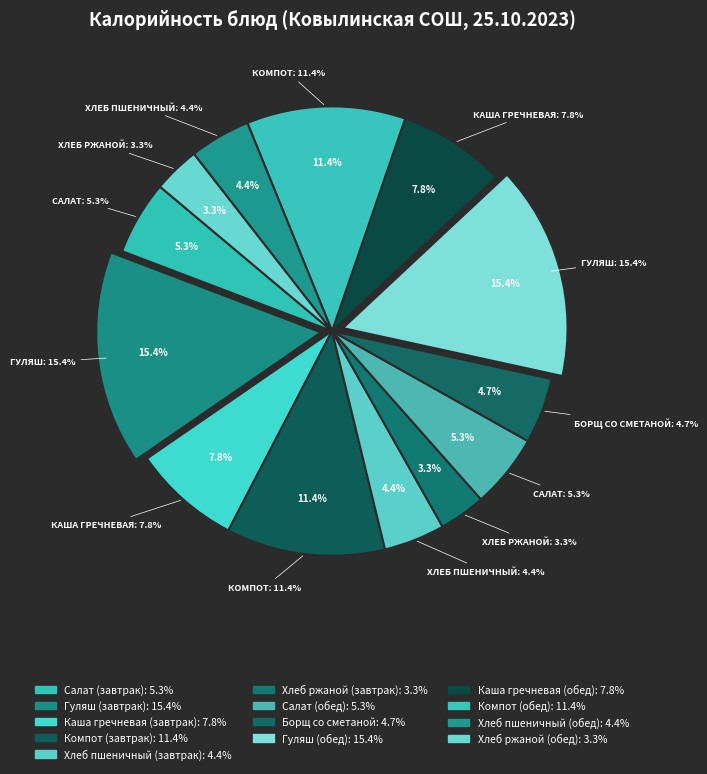

Is Компот (обед) the majority of the pie?

No